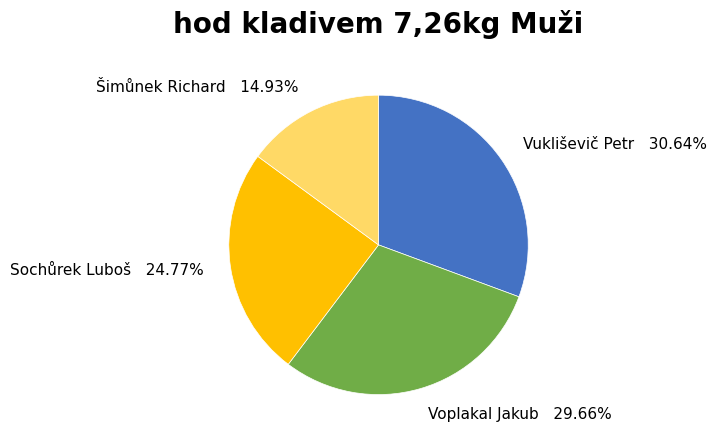

How much of the chart is everything except Vukliševič Petr?

69.4%